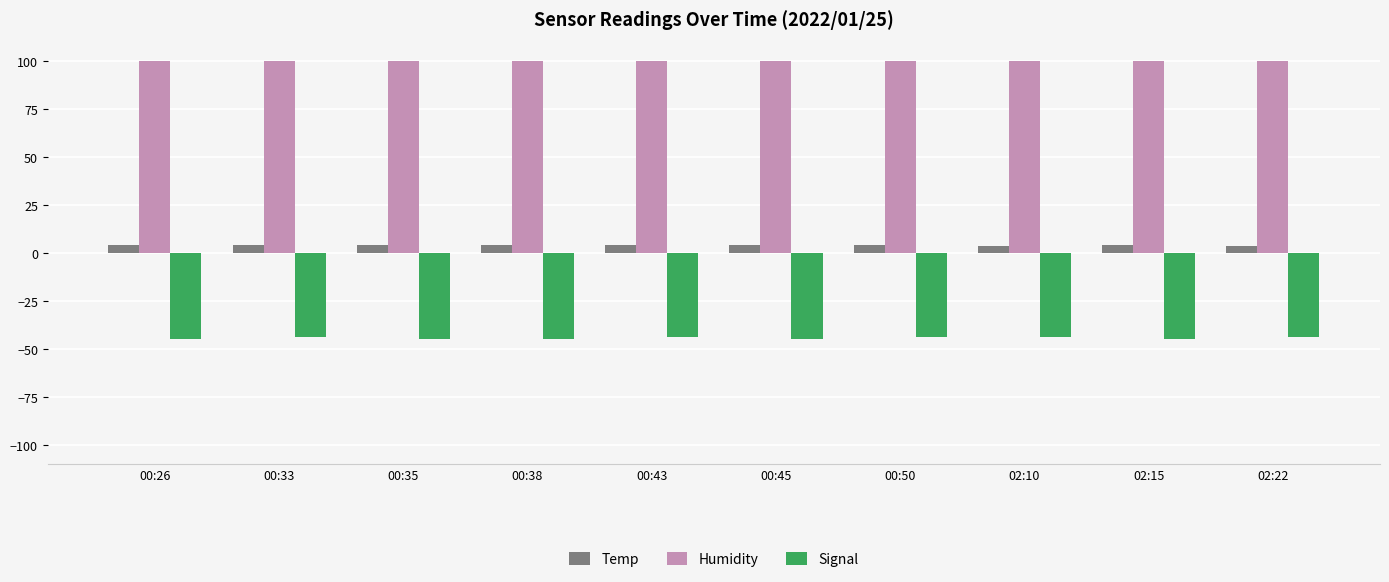

What is the total value across all series at 00:45?

58.8